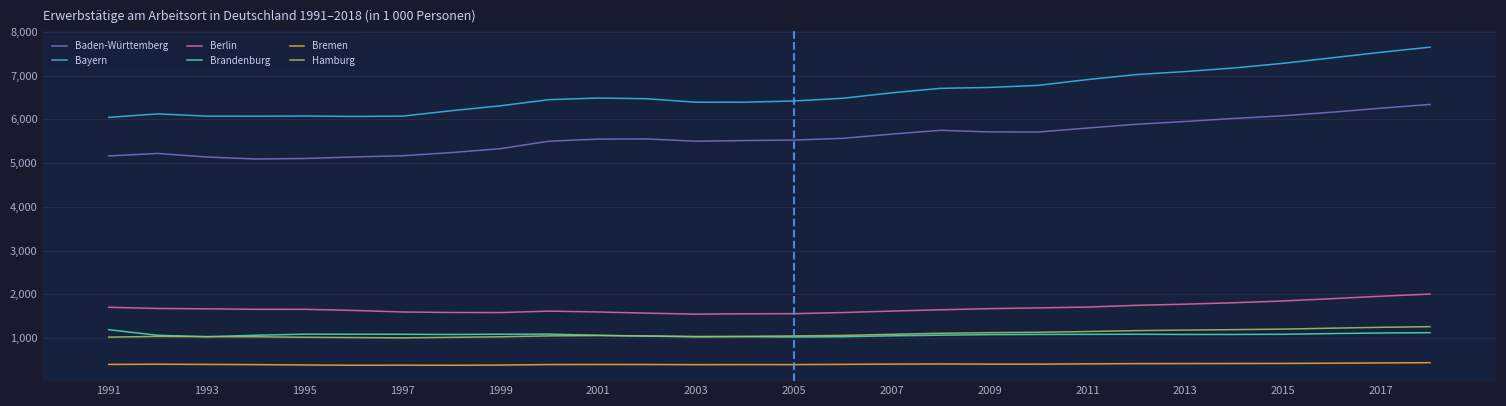

What is the average value of the Bremen series?

401.2